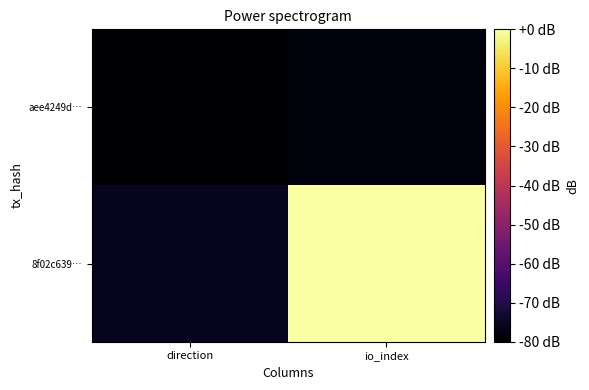

Which has a higher value, direction or io_index?

io_index